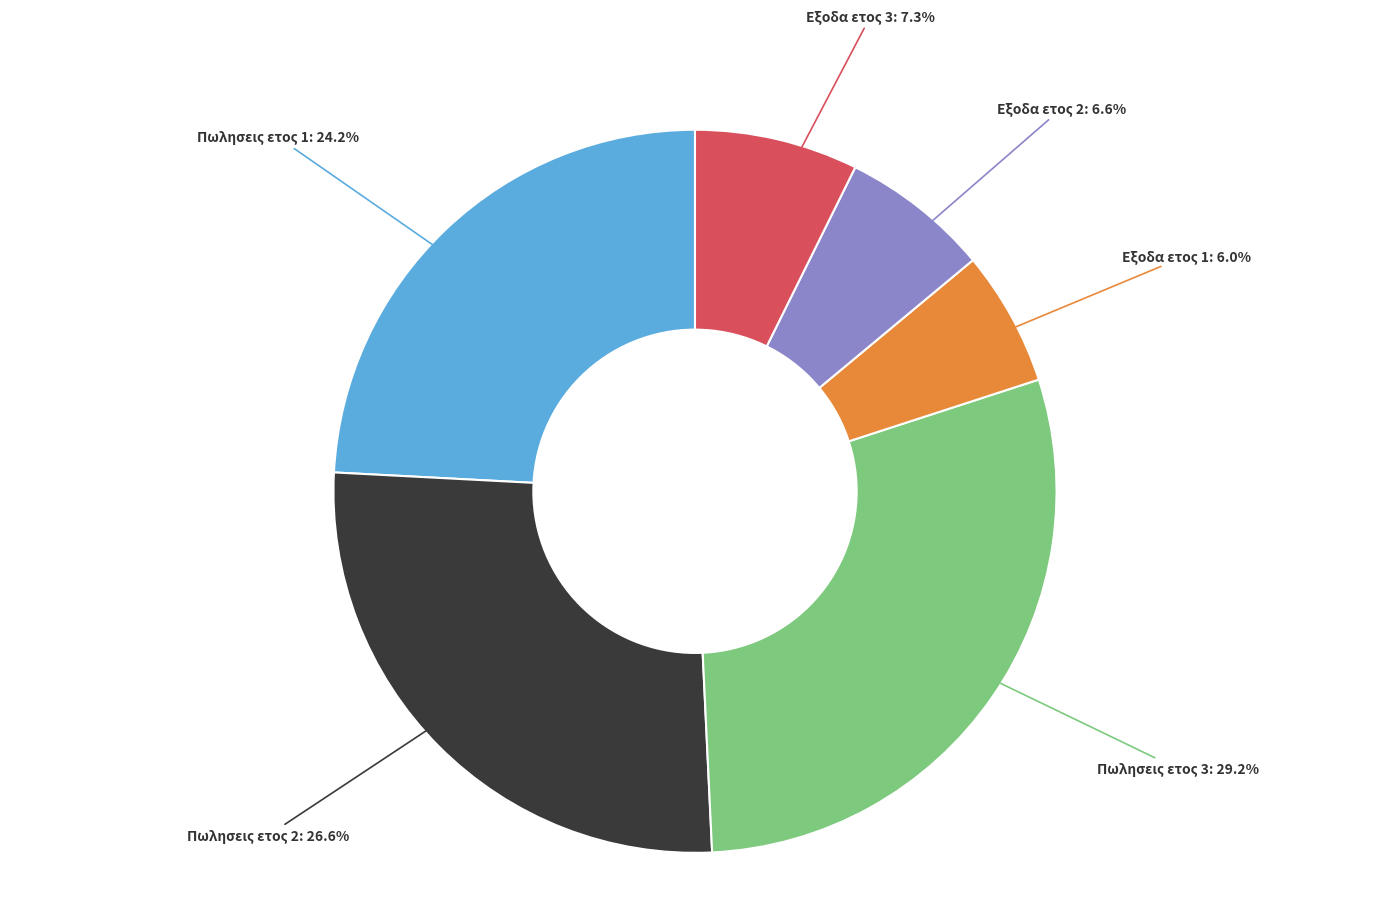

To the nearest percent, what is the average slice percentage?

17%